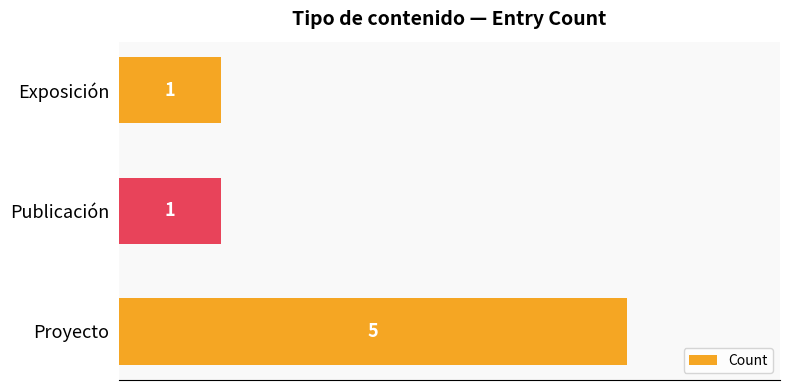

What is the greatest value displayed?

5